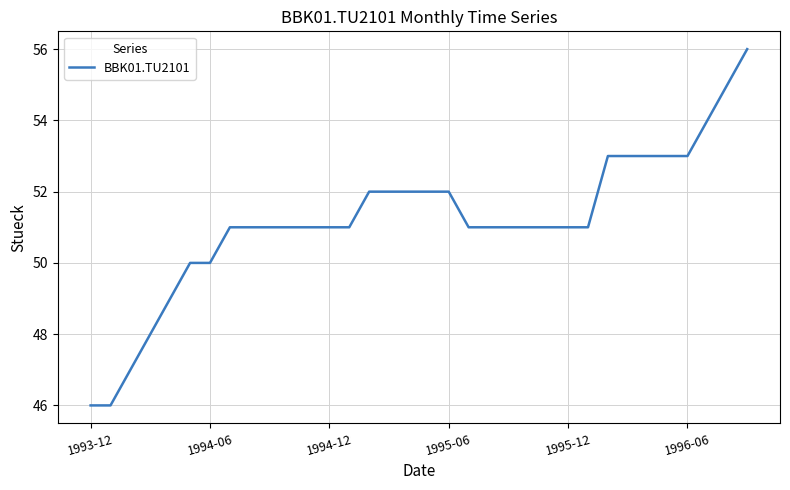

What is the difference between the maximum and minimum values?

10